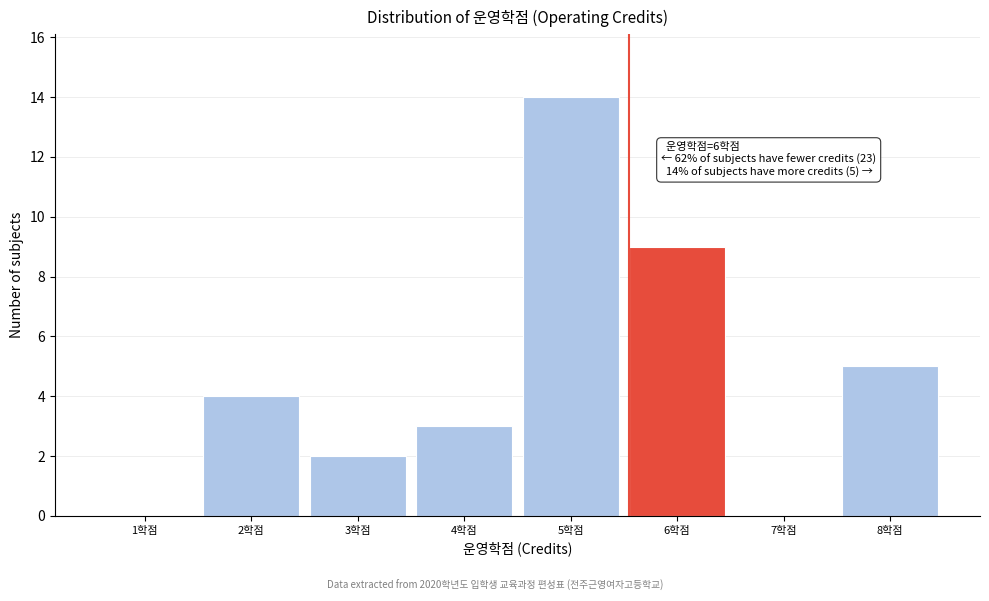

Reading left to right, what are all the values shown in this chart?

1학점=0	2학점=4	3학점=2	4학점=3	5학점=14	6학점=9	7학점=0	8학점=5